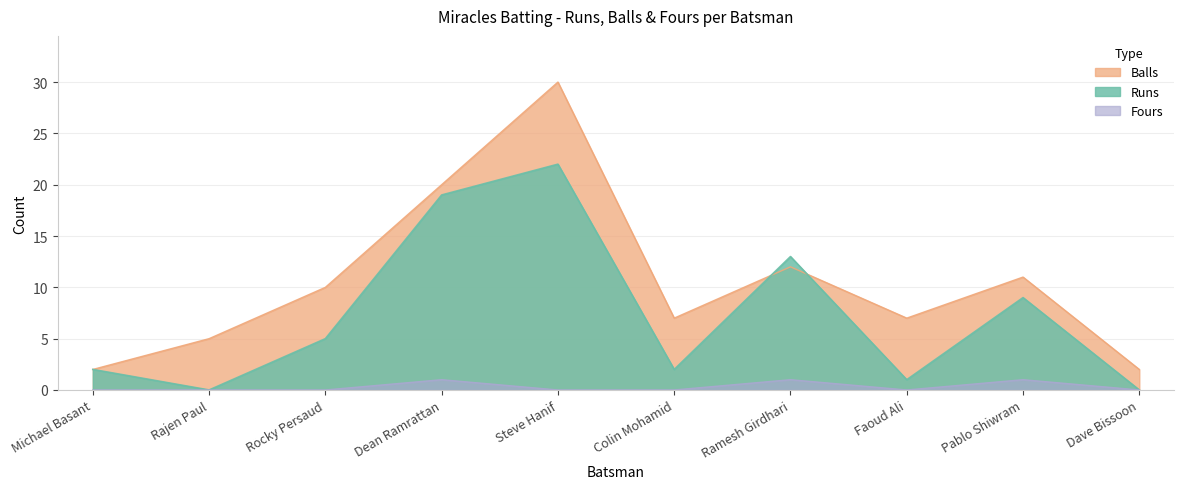

Which series has the widest spread of values?

Balls